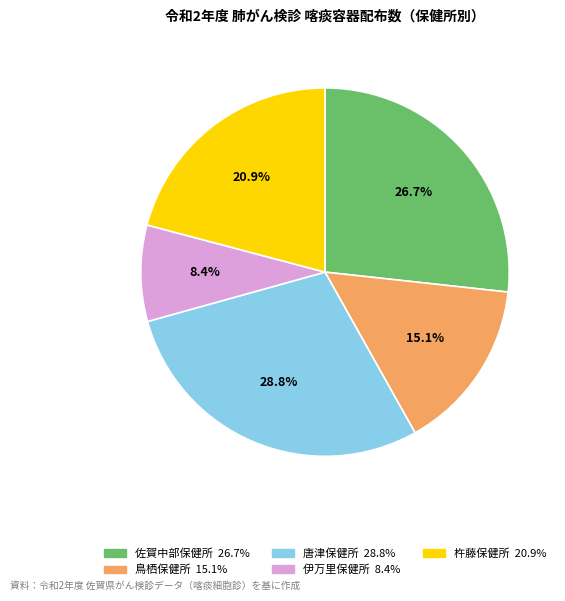

To the nearest percent, what portion does 杵藤保健所 represent?

21%